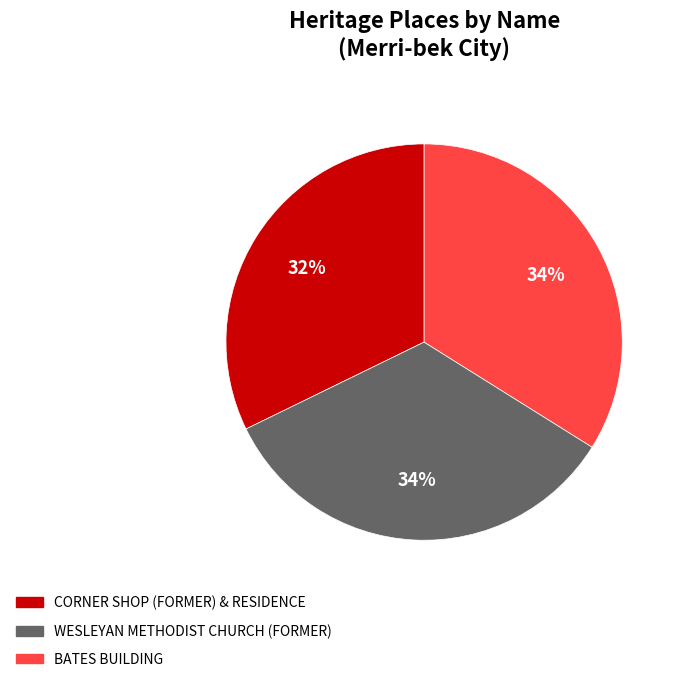

True or false: BATES BUILDING accounts for 27% of the total.

False